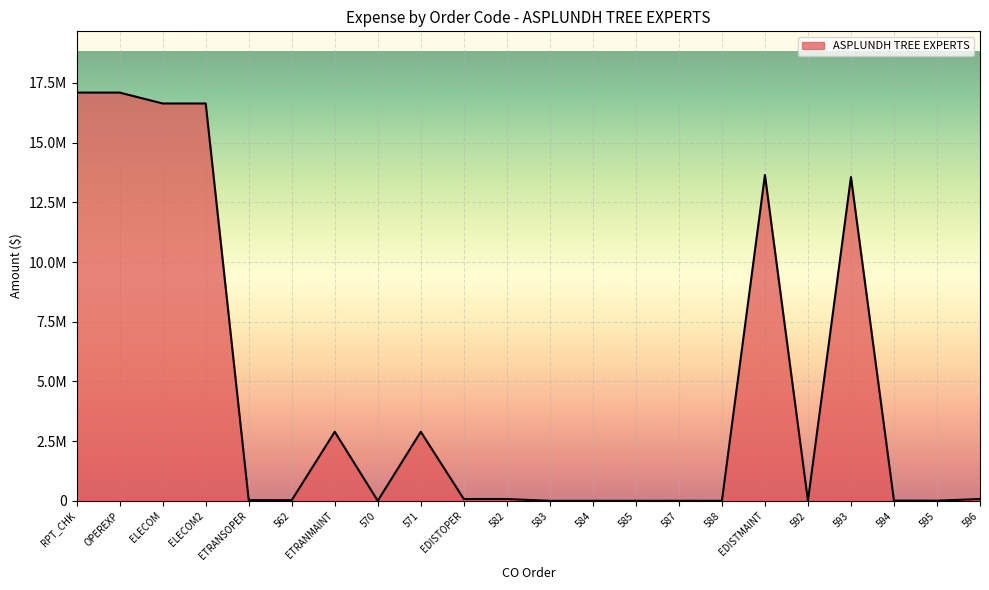

How many interior local valleys (lower than both neighbors) does the data have?

4